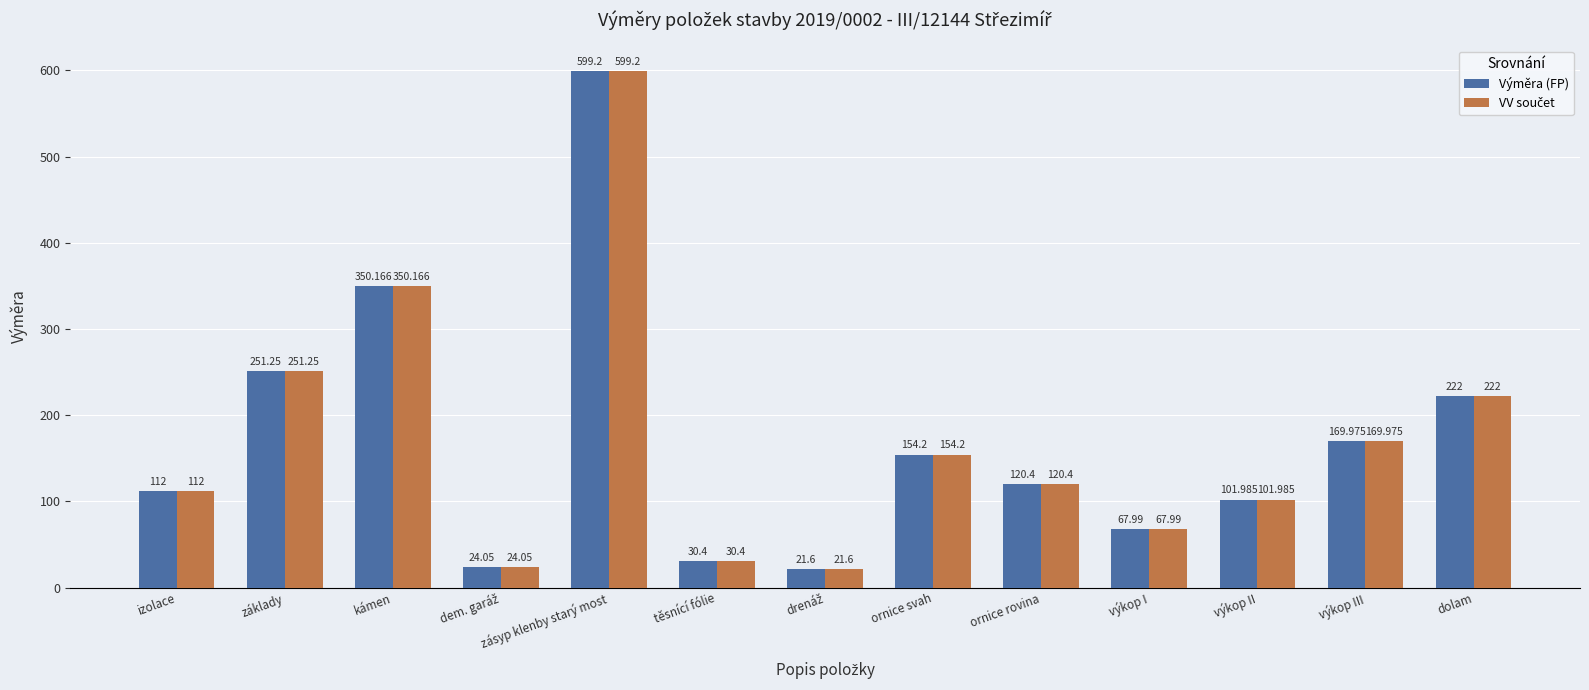

Are the bars grouped side by side (vs. stacked)?

Yes